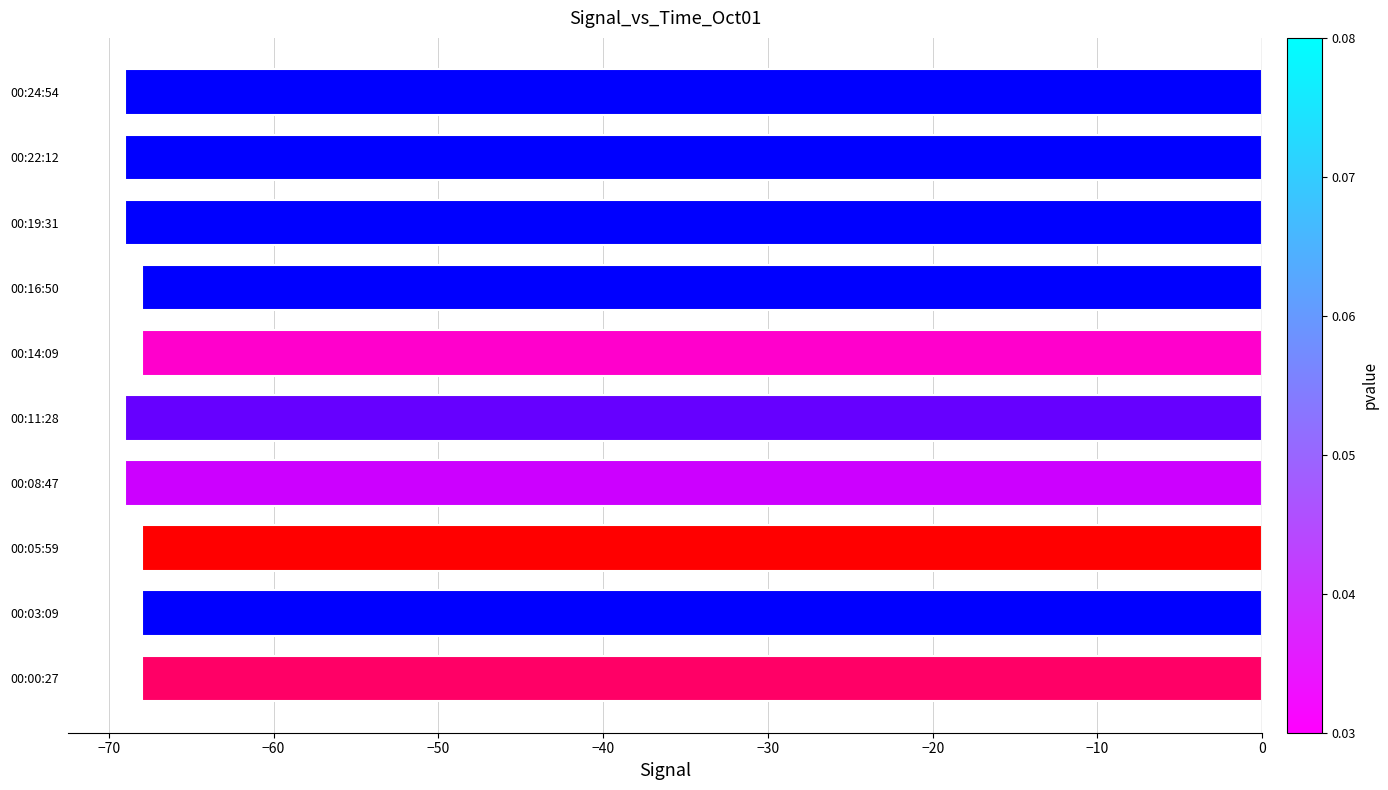

True or false: the data shows -68 at 00:03:09.

True